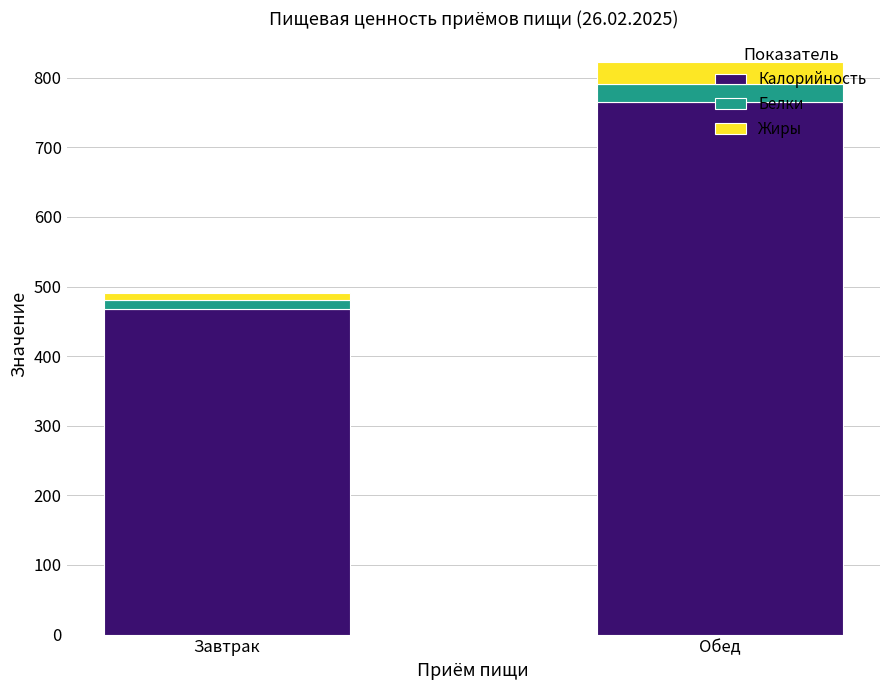

At which category is the sum across all series the highest?

Обед